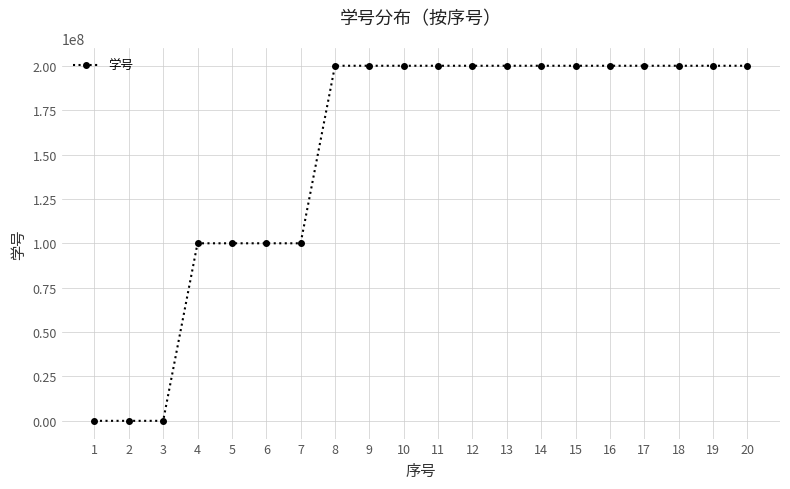

What is the value of the 18th point from the left?

200000034